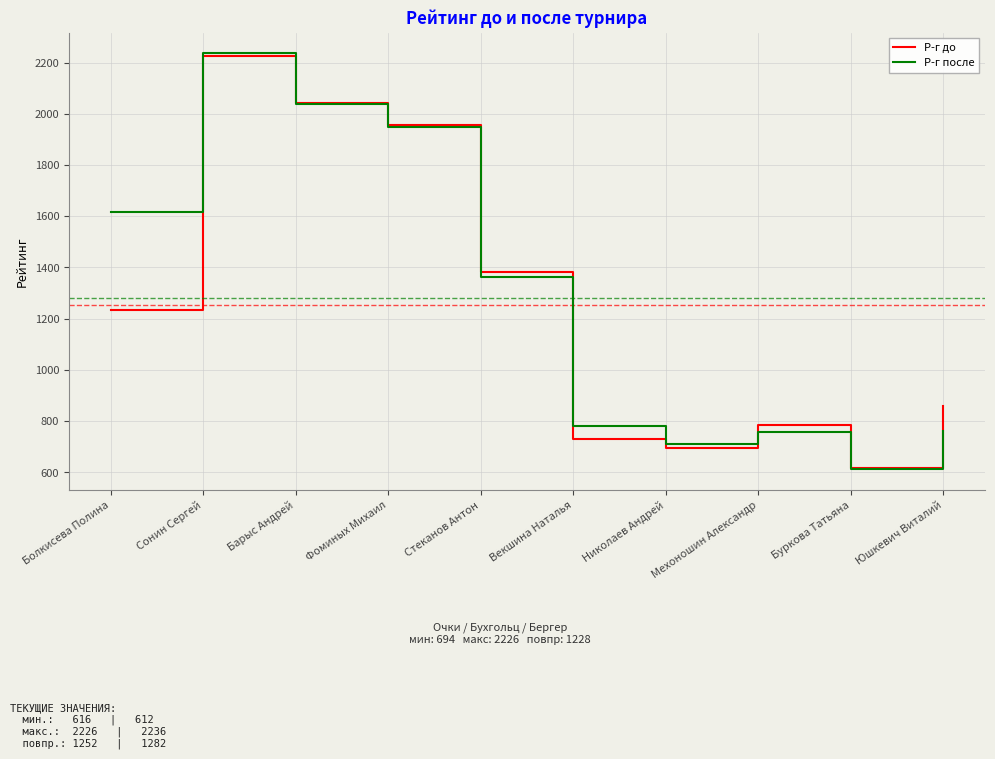

Is it true that Р-г после equals 757 at Мехоношин Александр?

True